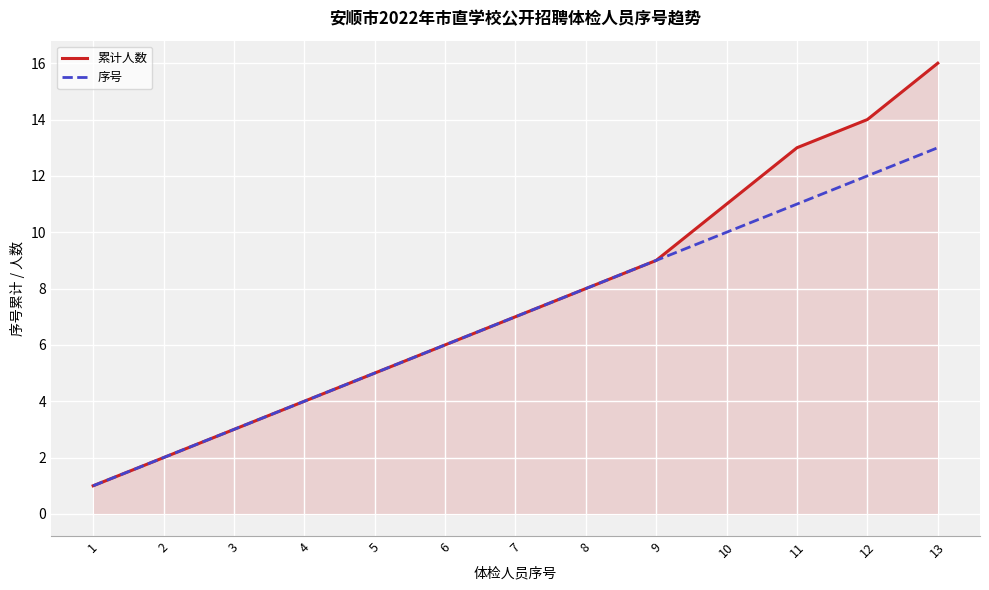

What is the highest value of the 累计人数 series?

16